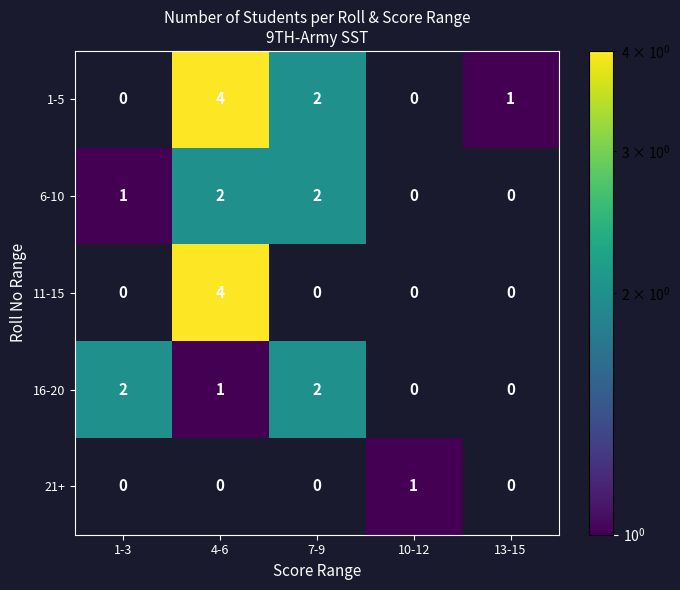

Where is 6-10 nearest to the value 1?

1-3